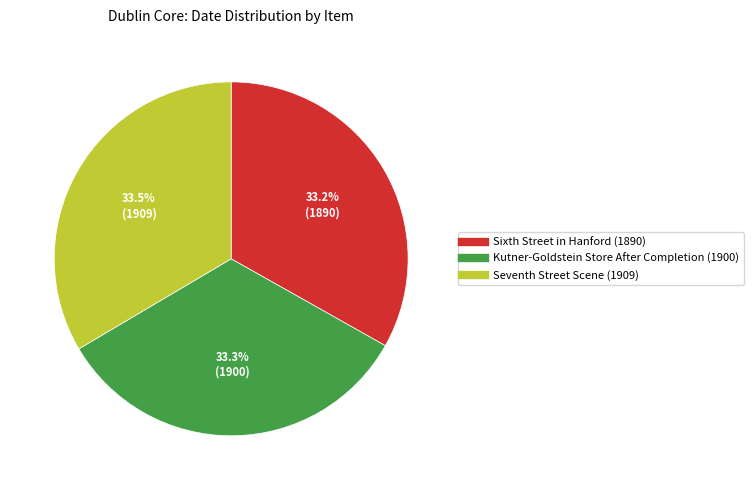

Is Seventh Street Scene the majority of the pie?

No